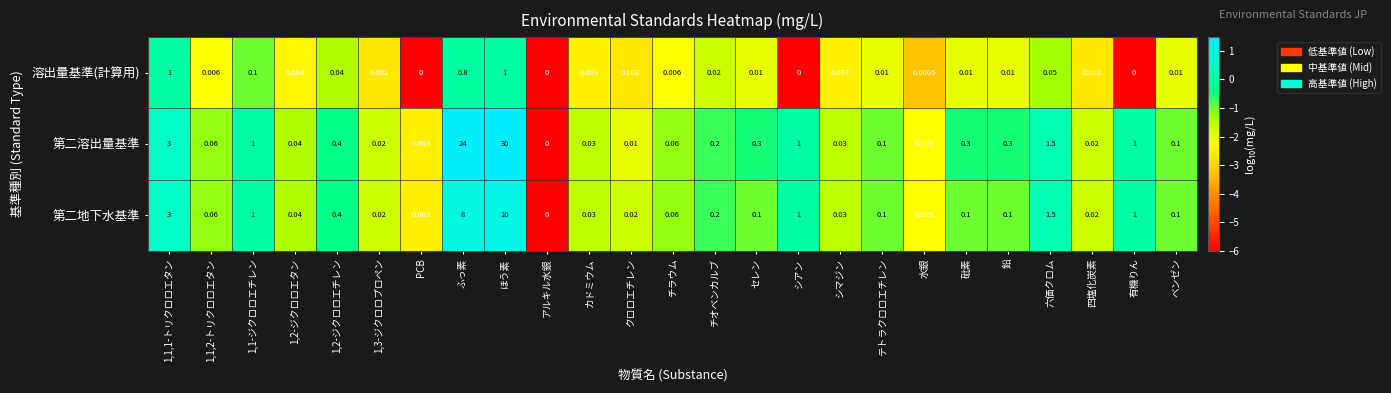

Count the number of categories in the chart.

25